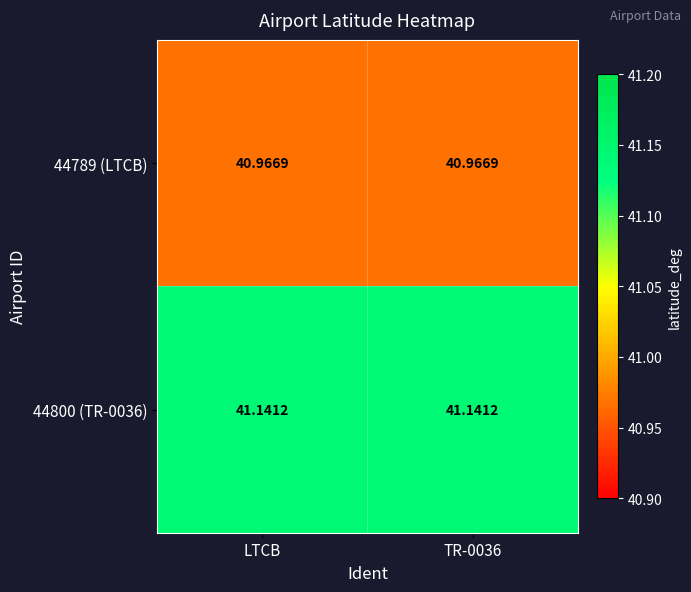

Is the value of 44800 (TR-0036) at TR-0036 greater than the value of 44789 (LTCB) at LTCB?

Yes